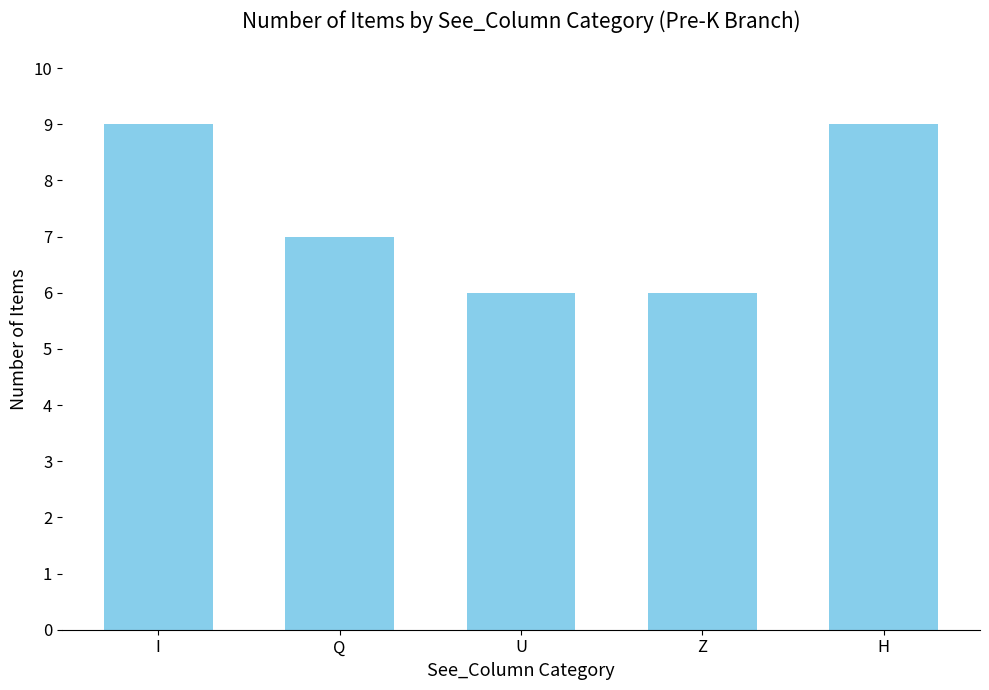

Is it true that the value at H is 13?

False